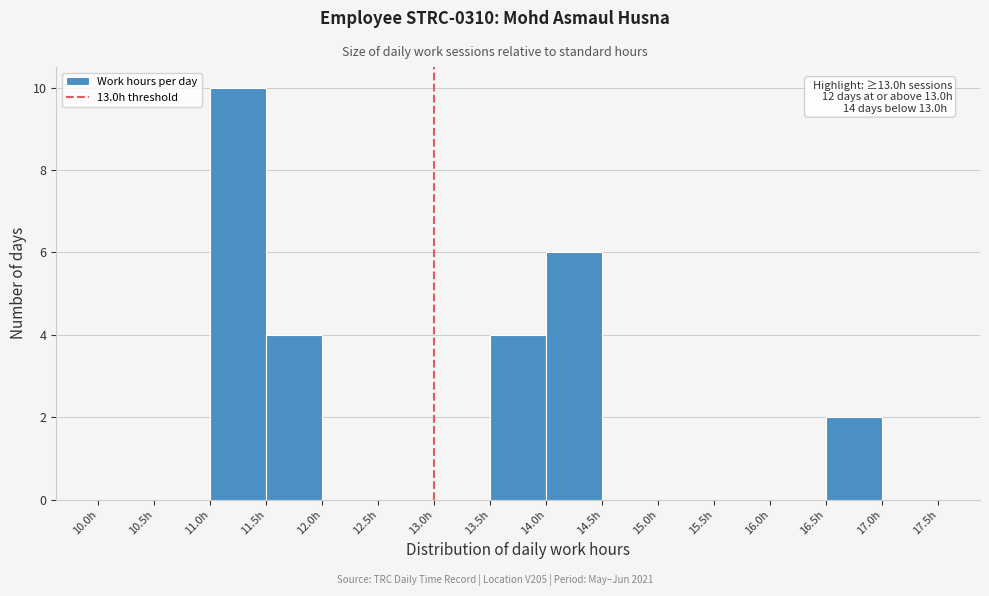

Which range on the x-axis has the tallest bar?

11.0 to 11.5